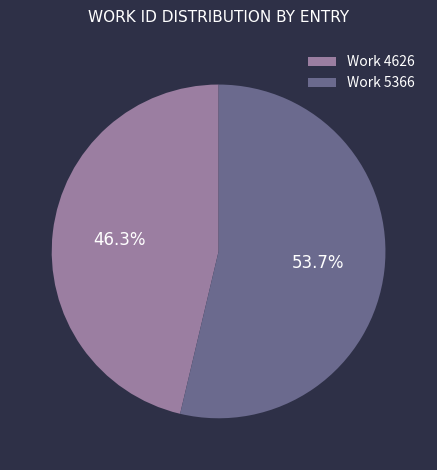

Rank the categories by value from lowest to highest.

Work 4626, Work 5366